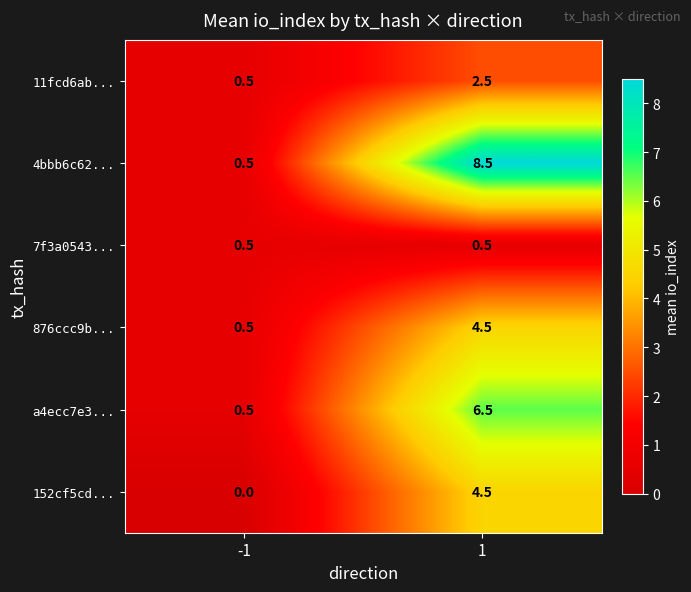

Which series changed the most between -1 and 1?

4bbb6c62...